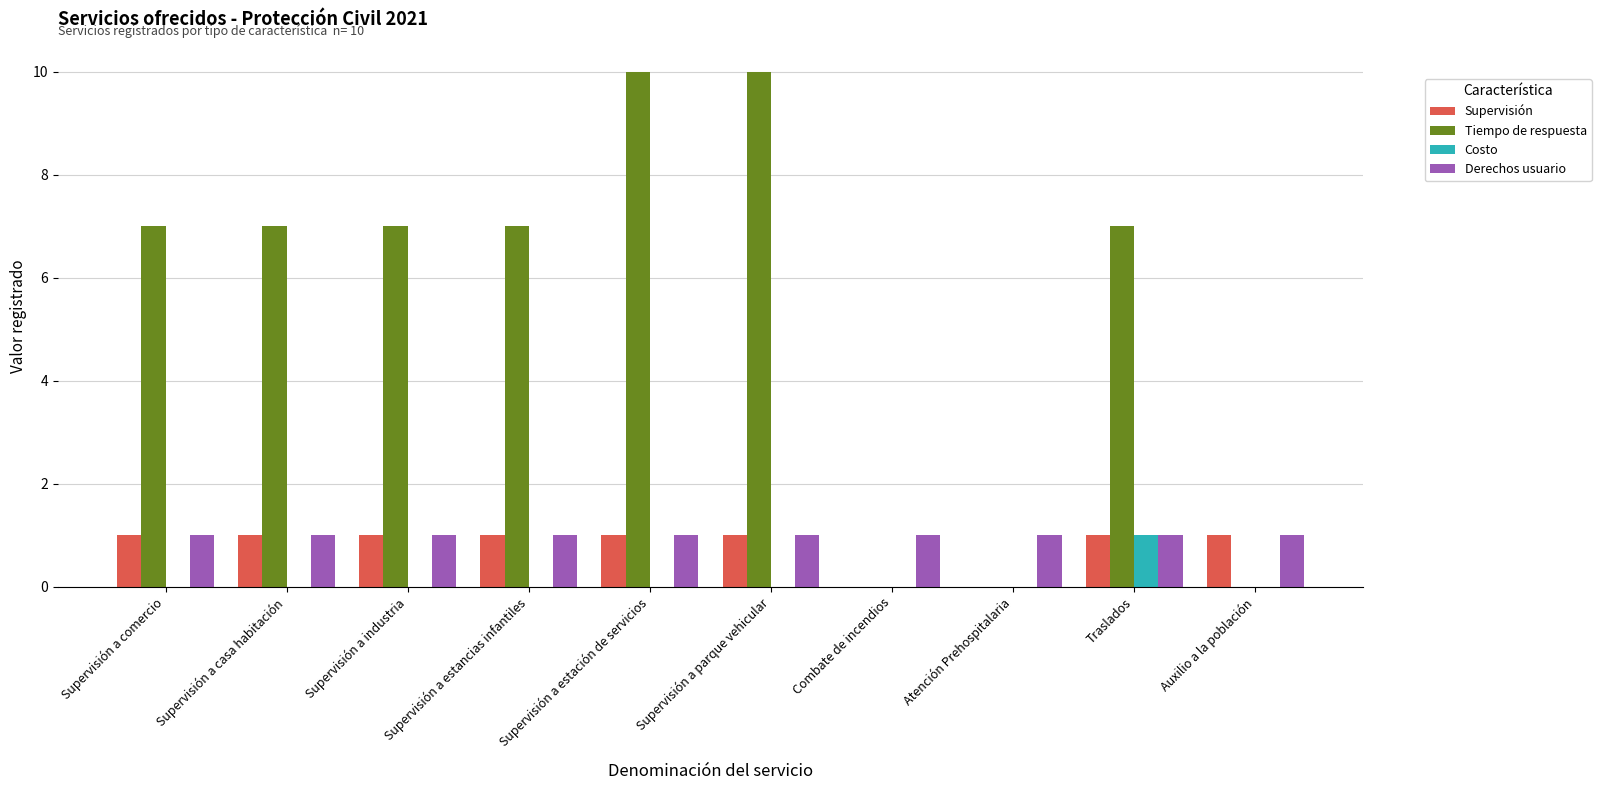

What is the spread (max minus min) of values at Combate de incendios?

1